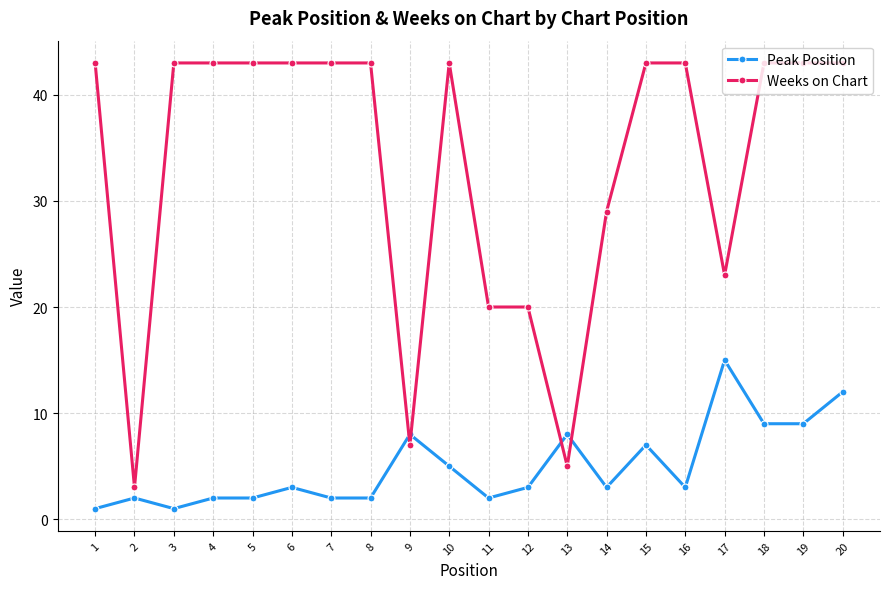

What is the lowest value of the Weeks on Chart series?

3